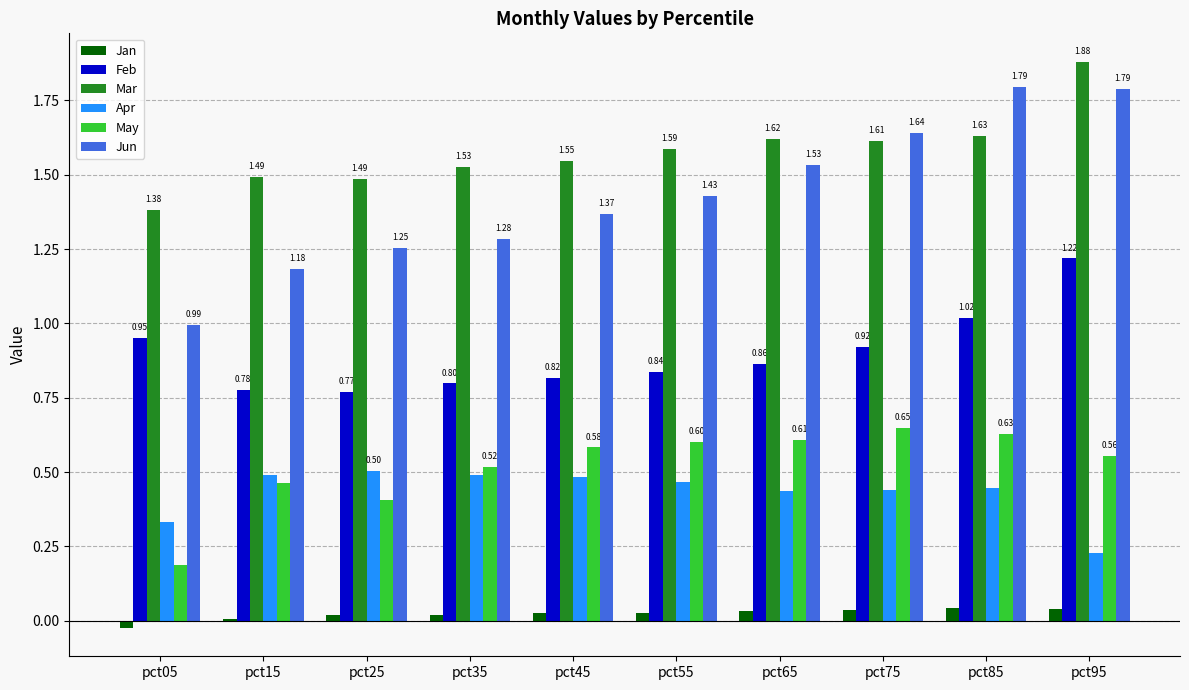

What is the sum of all May values?

5.2